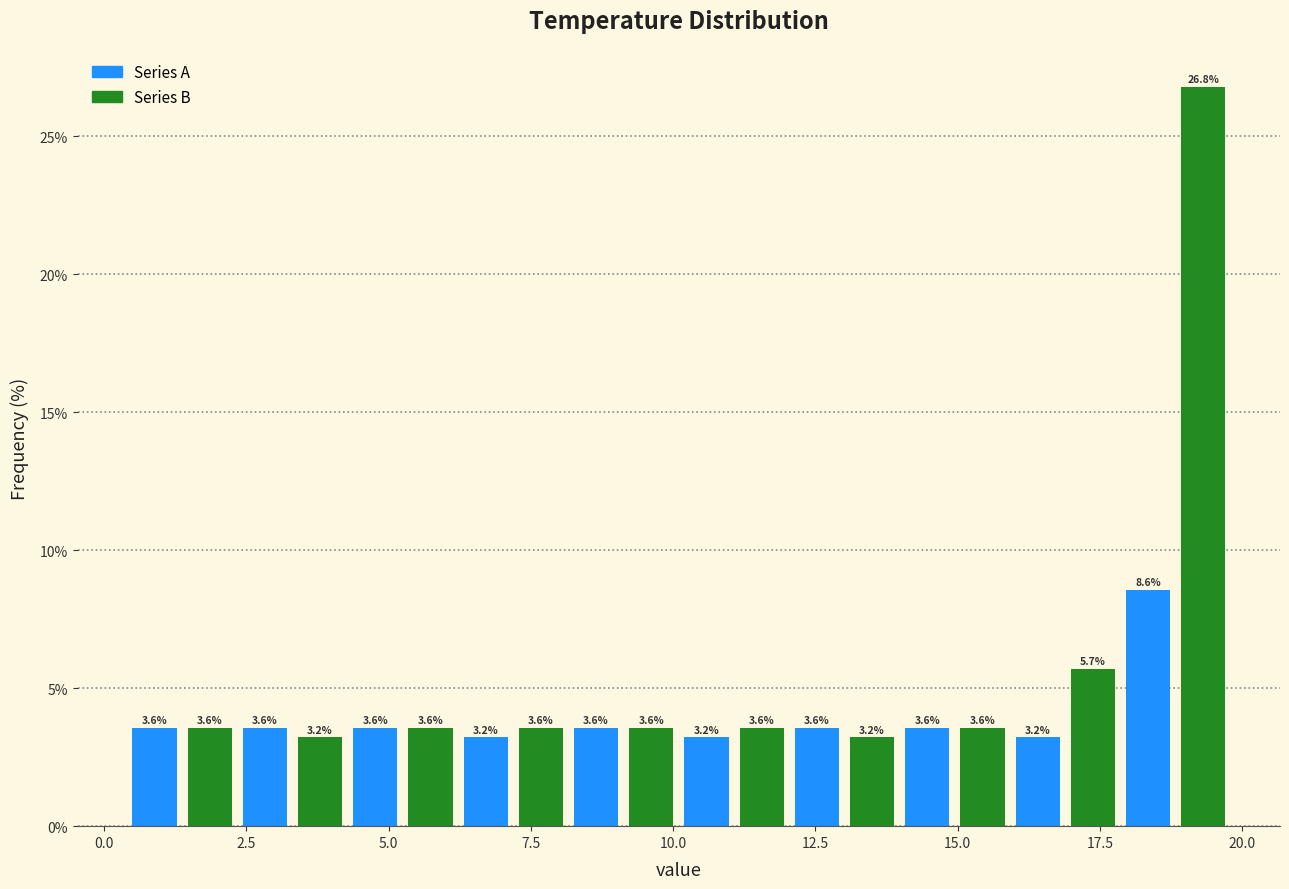

Read against the x-axis, roughly where is the centre of the tallest bar?

19.5